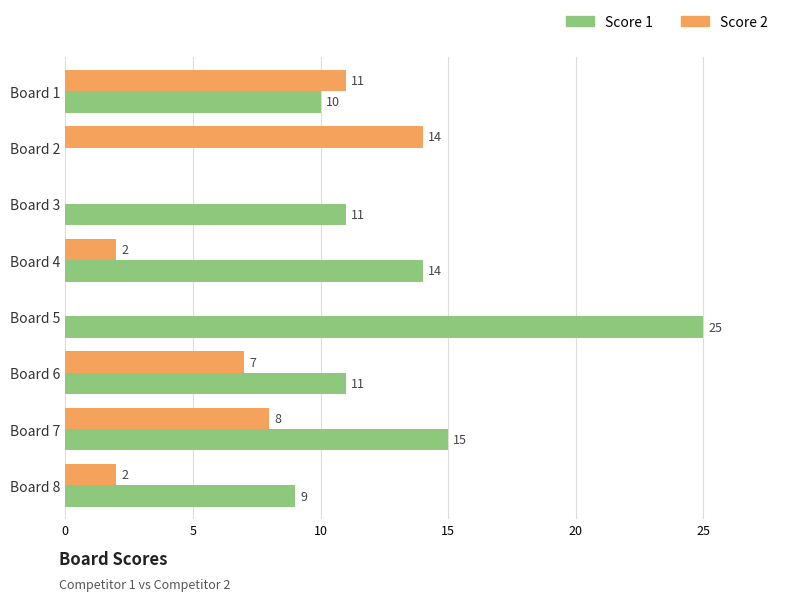

The Score 2 series shows 3 at Board 4. True or false?

False